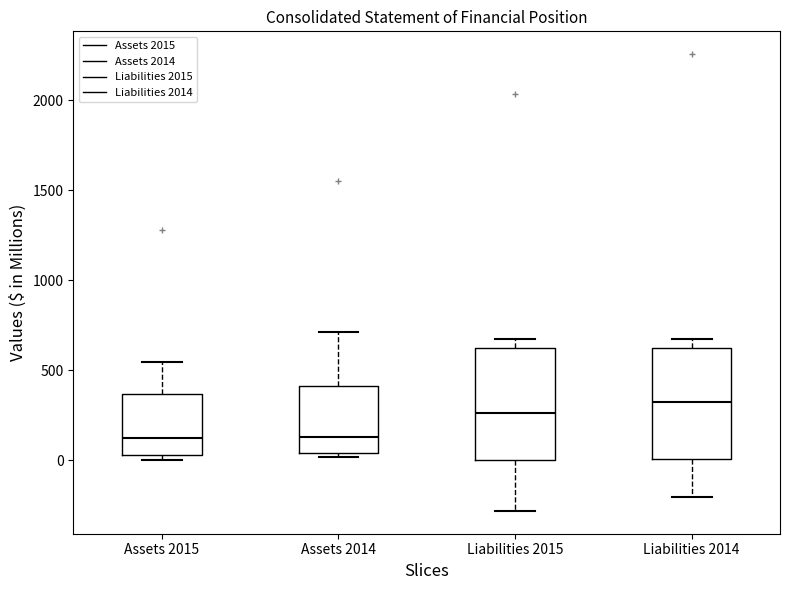

Where is the lower edge of the box for Assets 2014 on the y-axis? The values are not printed on the chart, so give them approximately, as read against the axis.

50